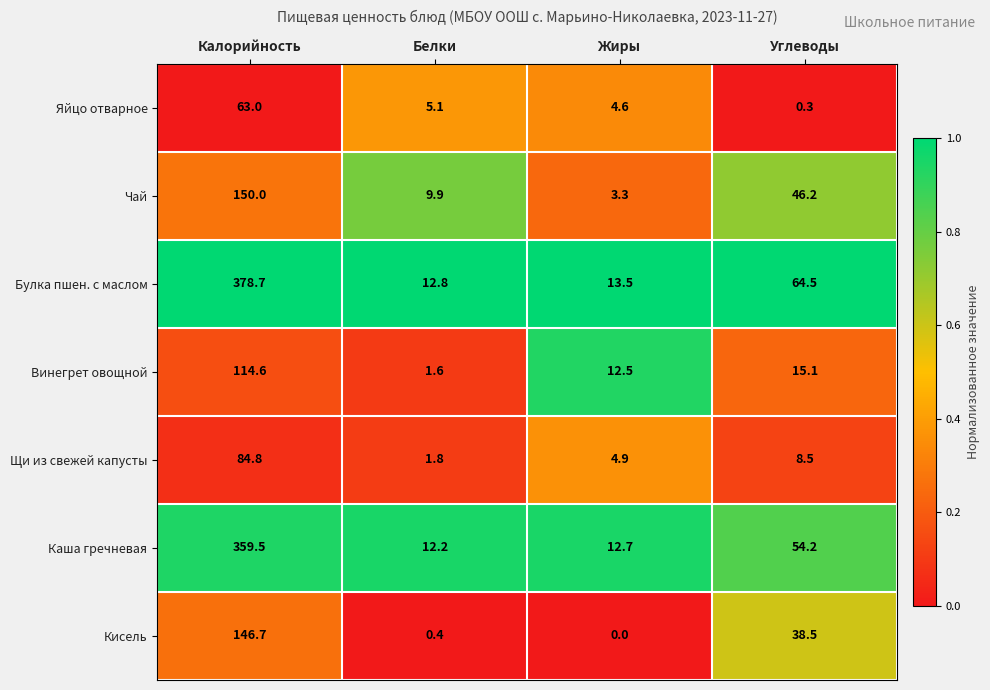

How many data points does each series have?

4